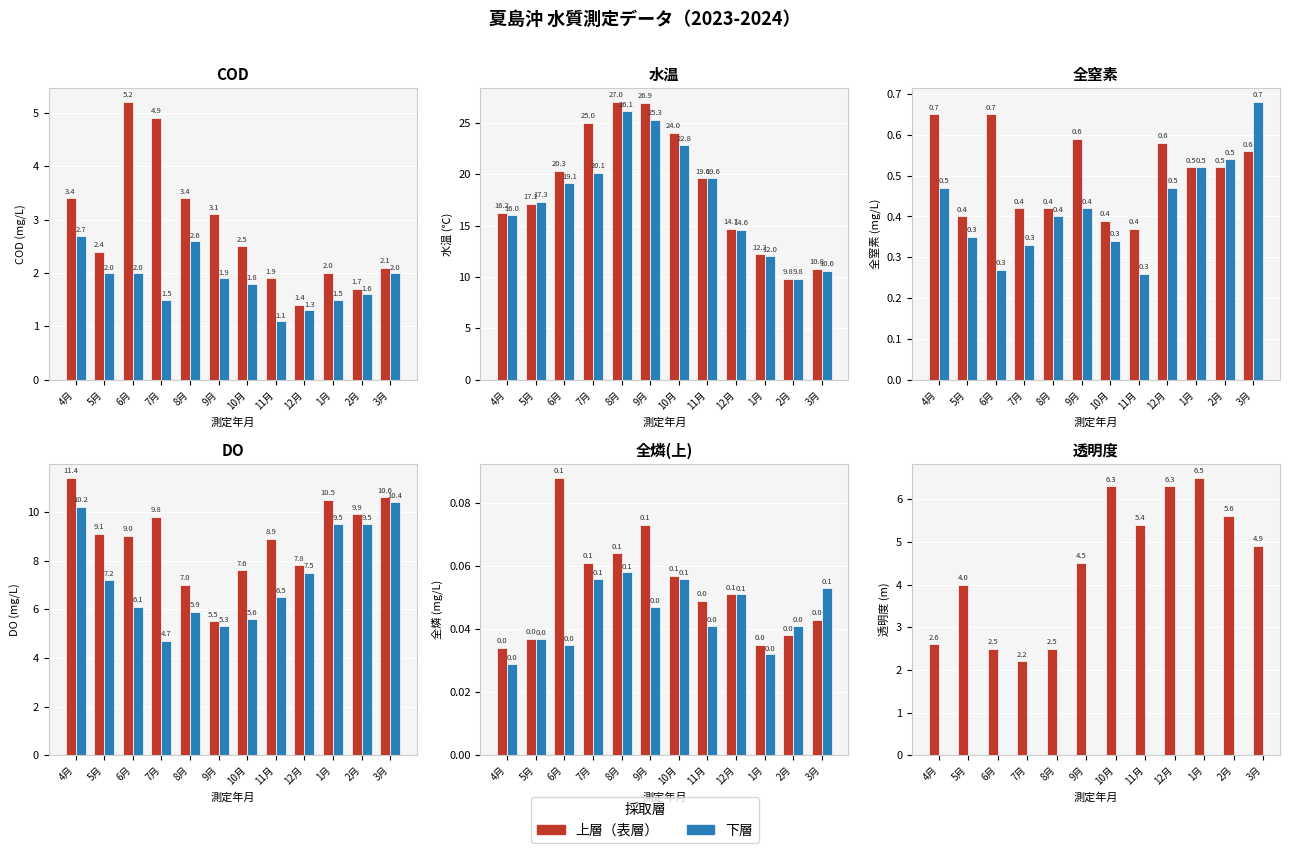

What is the difference between the second highest and minimum values in the 上層（表層） series?

4.1